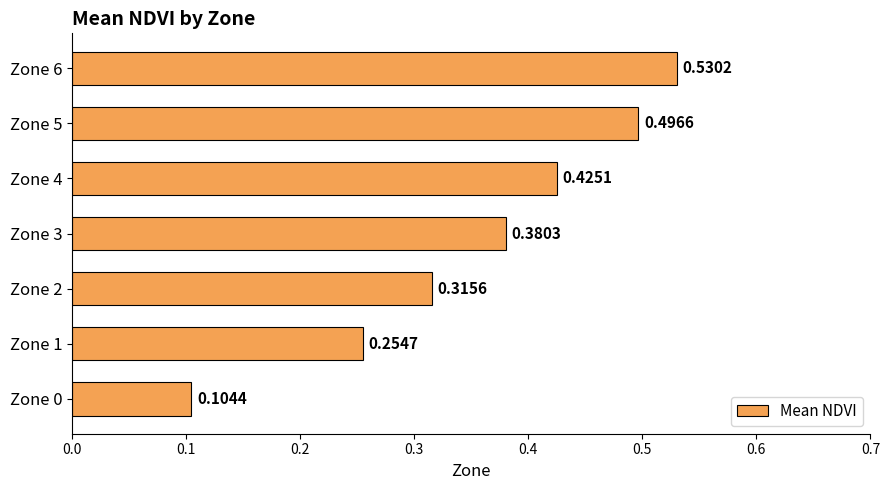

What is the sum of all values?

2.5